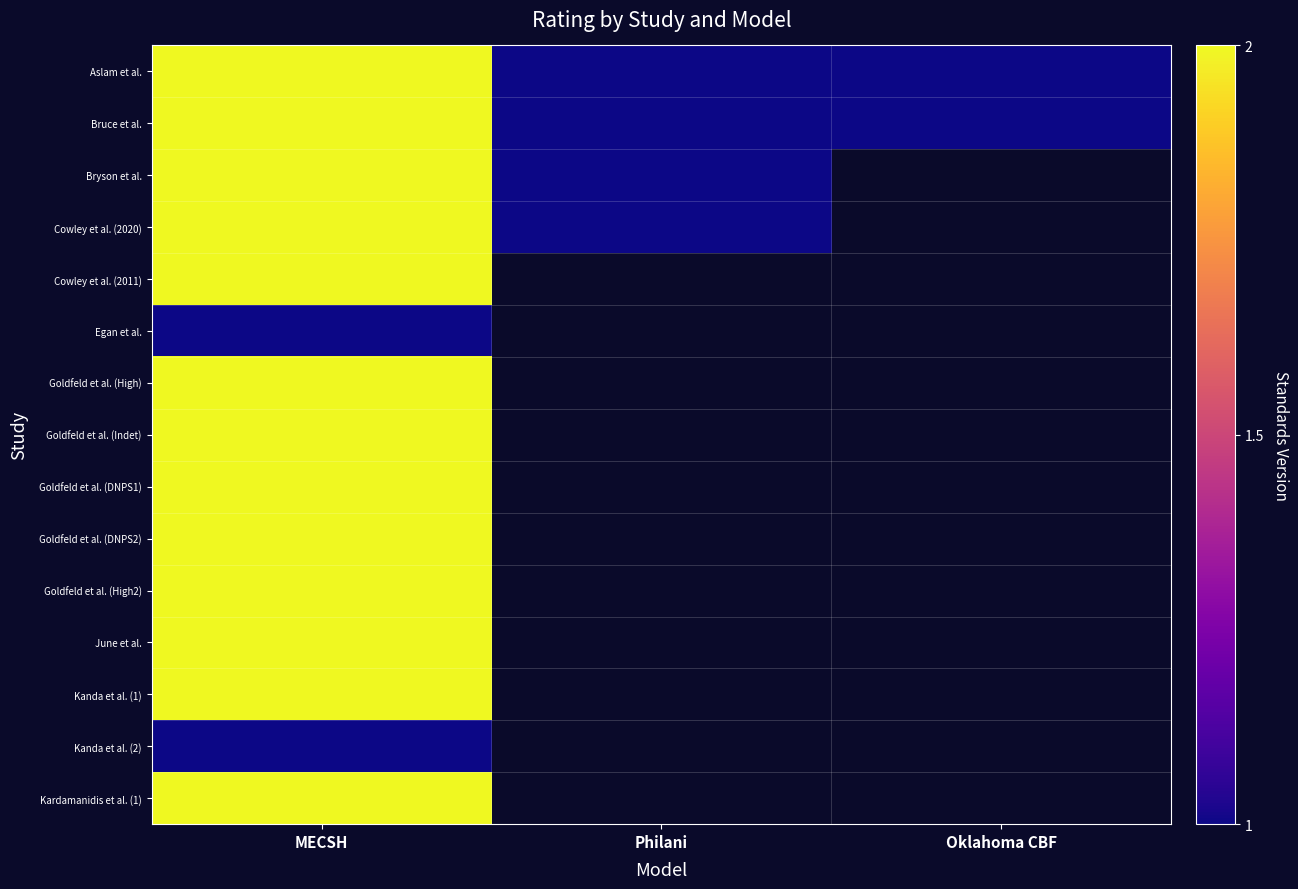

At which category is the sum across all series the highest?

MECSH